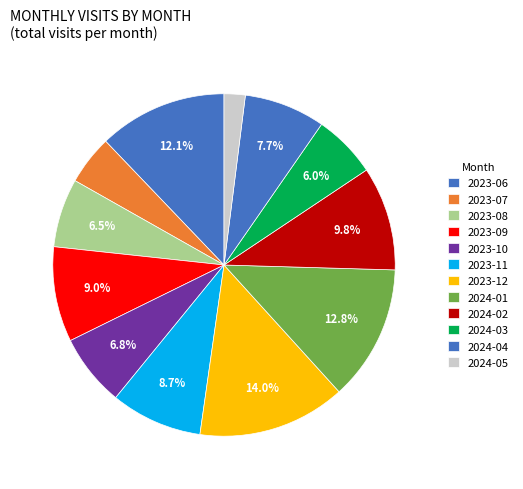

Which category has the smallest portion of the pie?

2024-05